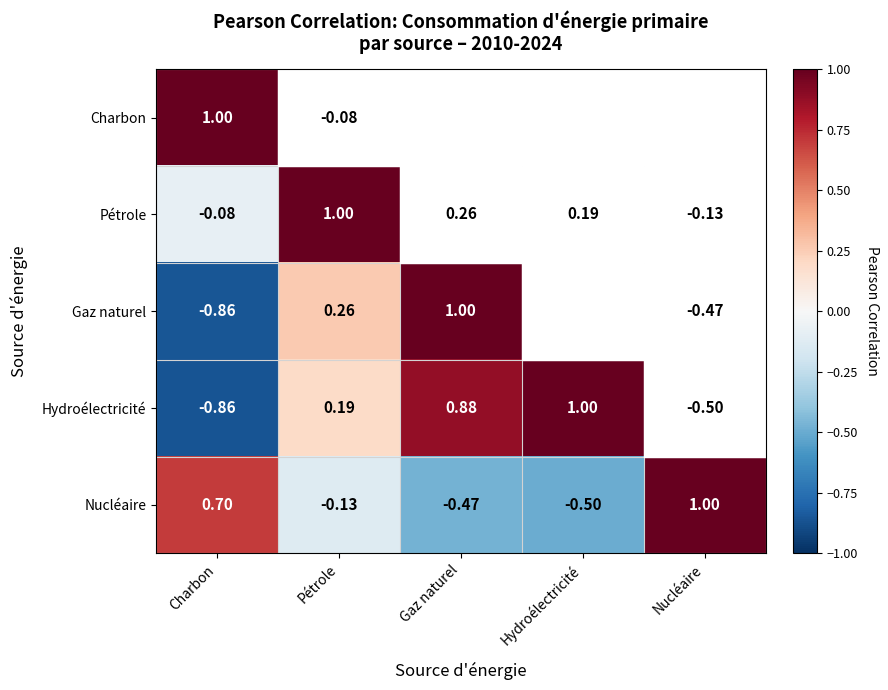

Which series changed the most between Hydroélectricité and Nucléaire?

Charbon